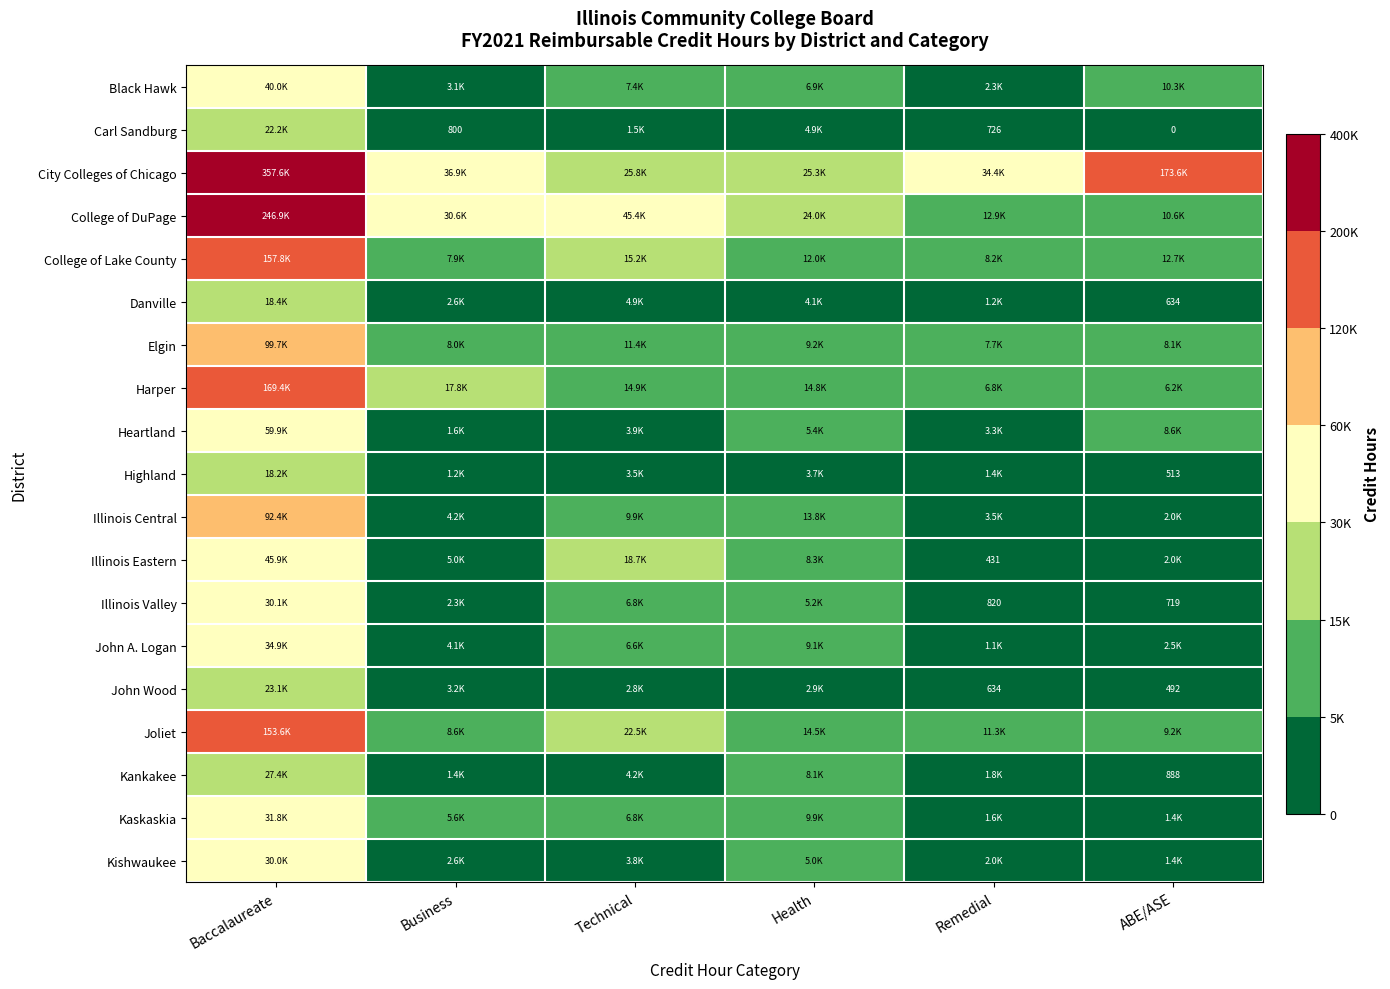

Which label corresponds to the largest value in the chart?

Baccalaureate